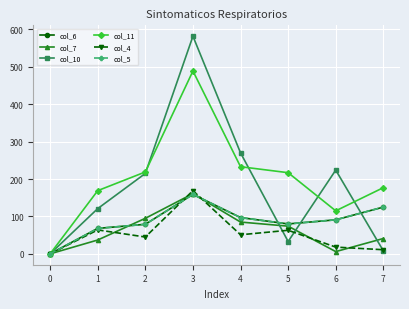

What is the sum of all col_10 values?

1453